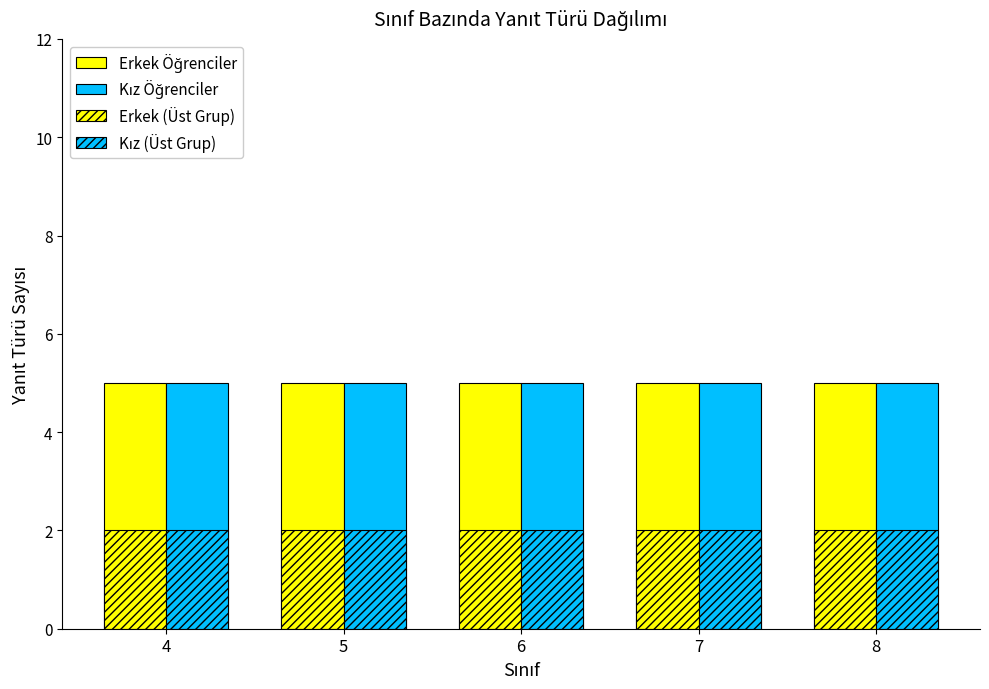

How many bars are there in total?

20